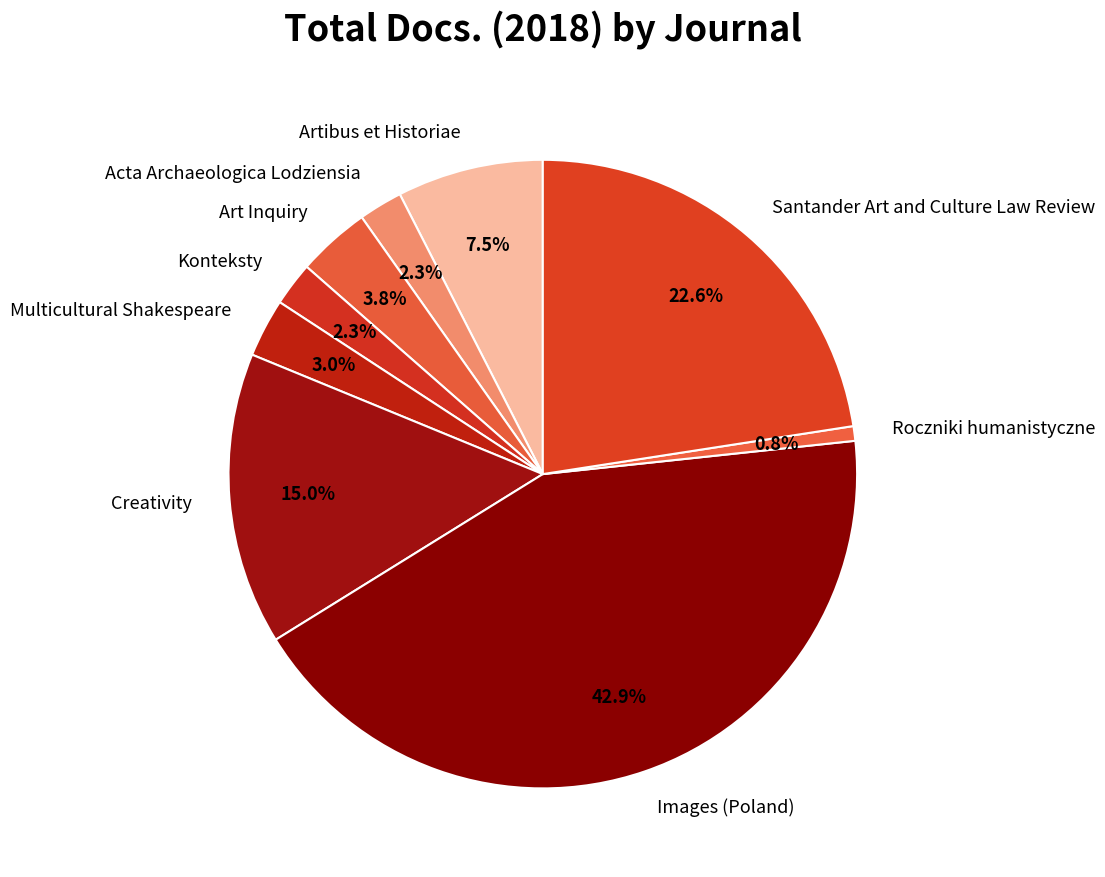

Between Art Inquiry and Konteksty, which is larger?

Art Inquiry